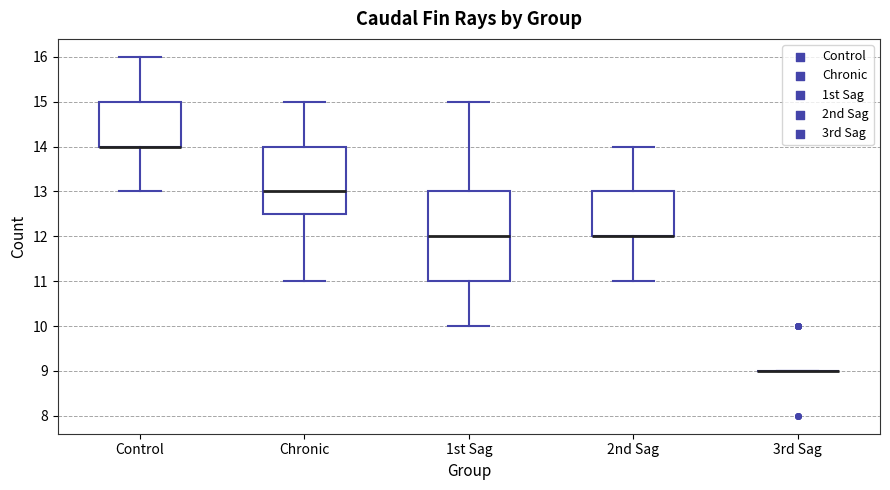

Comparing the boxes themselves (not the whiskers), which one is the tallest?

1st Sag